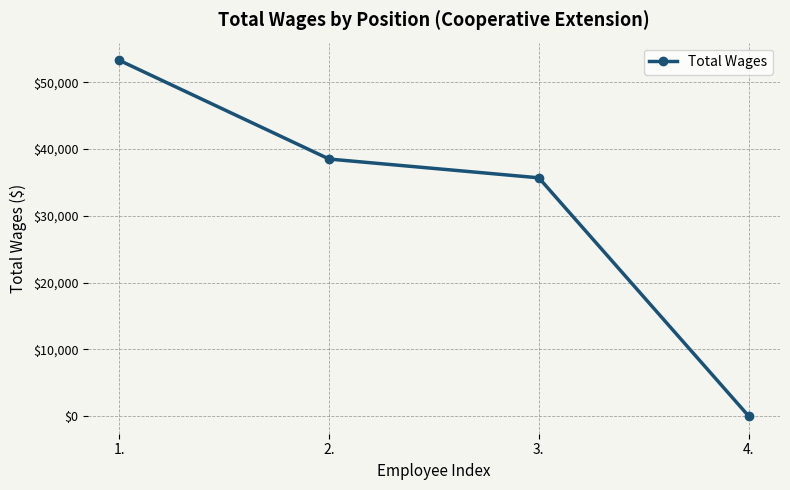

How many lines are shown in the chart?

1